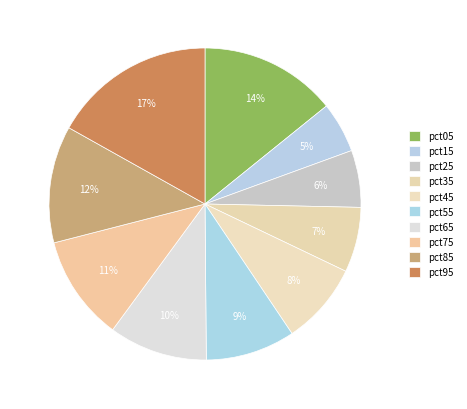

To the nearest percent, what portion does pct95 represent?

17%